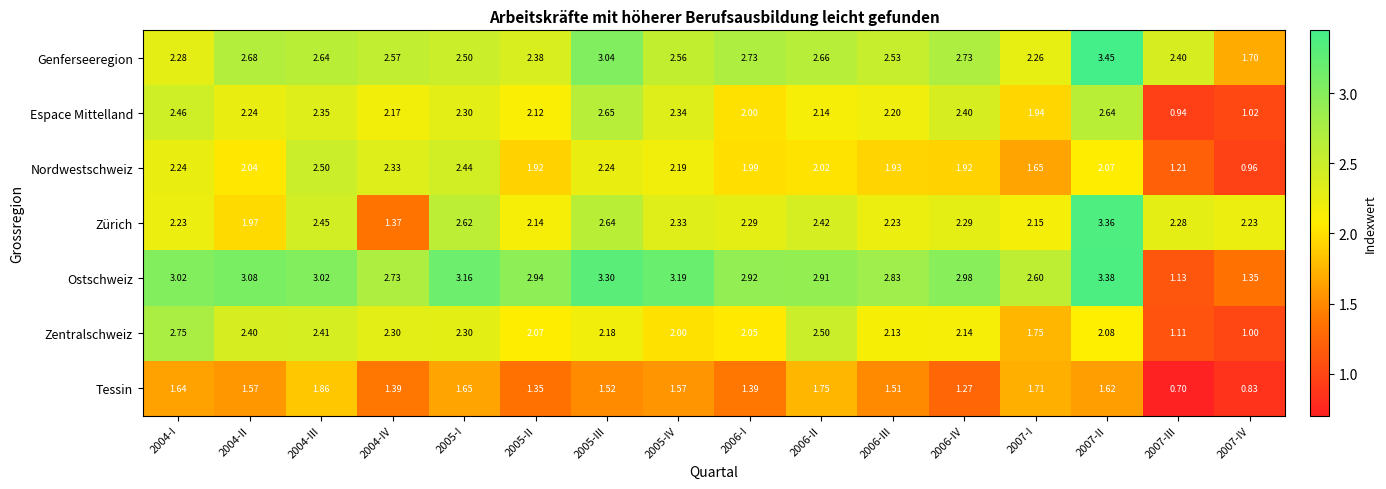

Between 2006-I and 2006-IV, which series saw the biggest shift?

Espace Mittelland